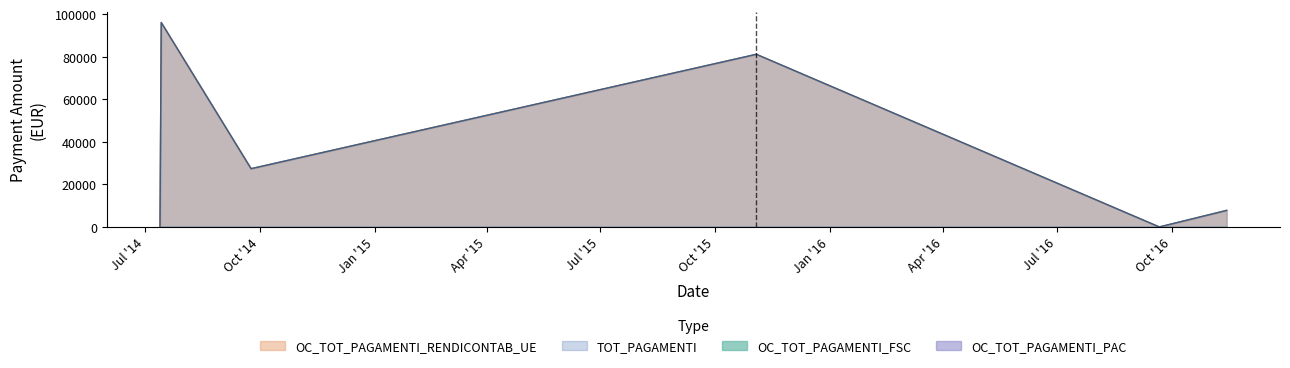

What position from the left is 14/07/2014?

2